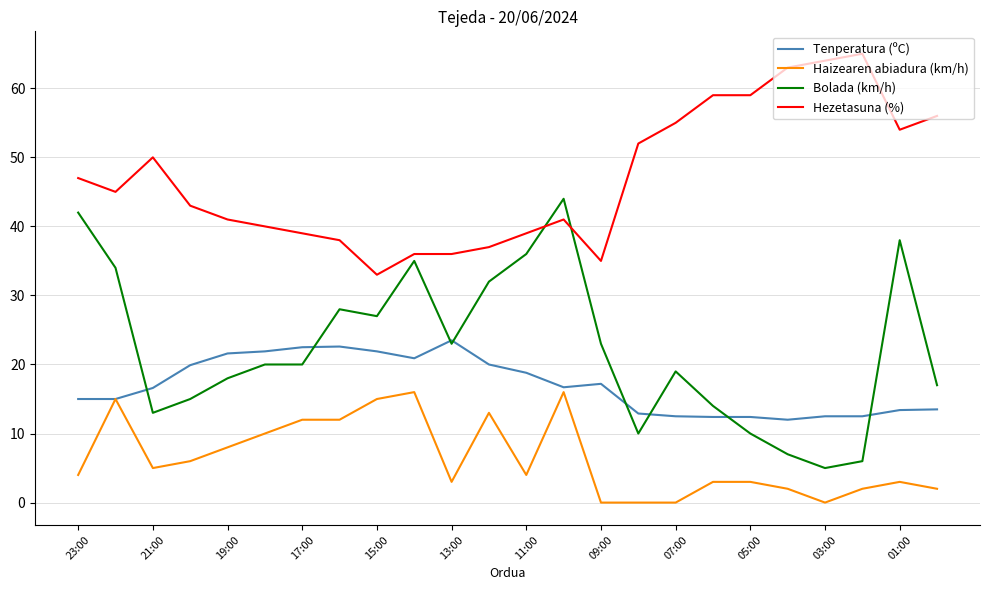

True or false: Haizearen abiadura (km/h) and Hezetasuna (%) cross at least once.

False